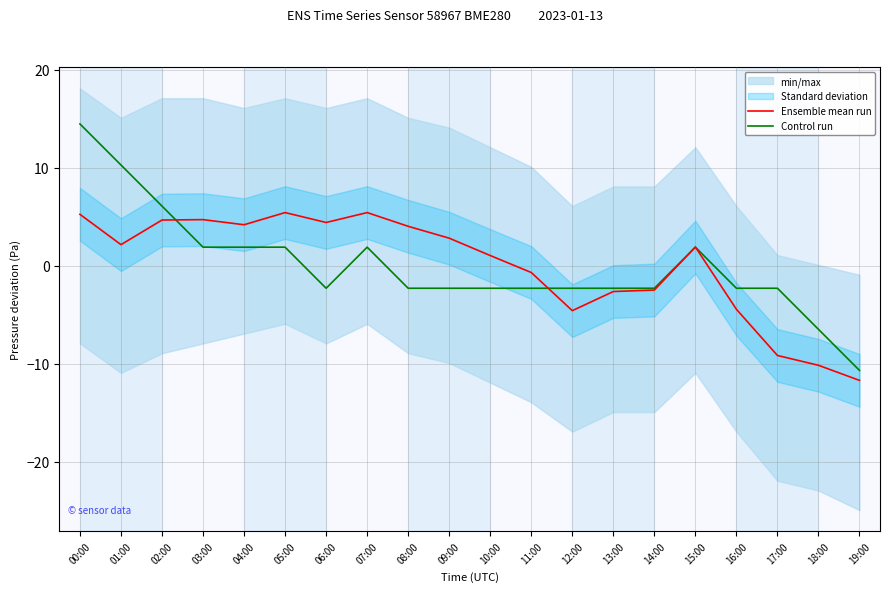

What is the value of the Control run point at the 12th from the left?

-2.3